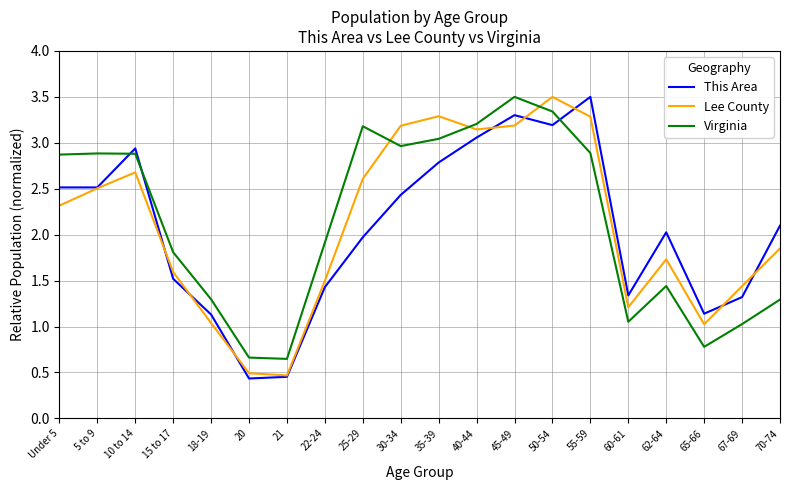

Where does the This Area series first go above 2?

Under 5